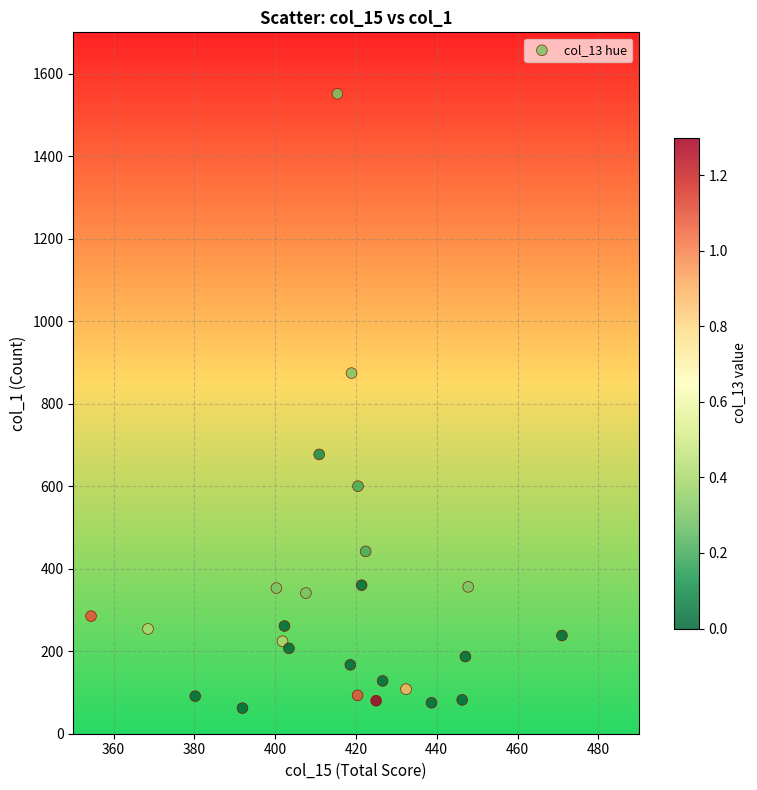

What Y value in the scatter plot is closest to 806?

874